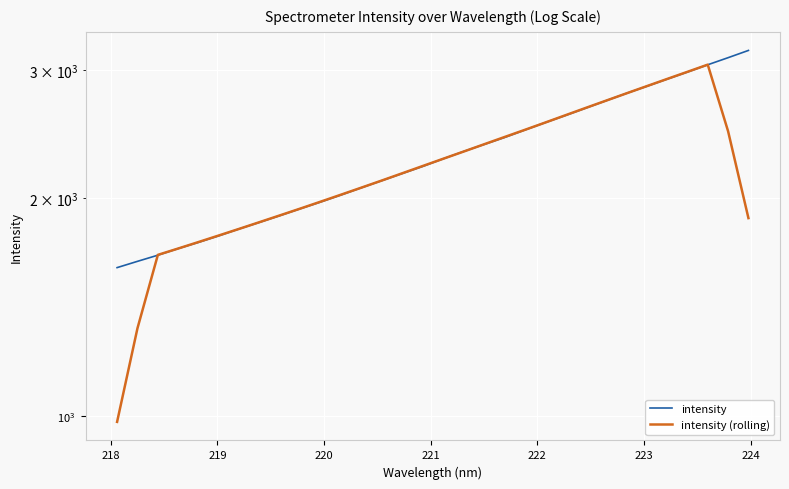

List the series in order of their peak value, highest first.

intensity, intensity (rolling)